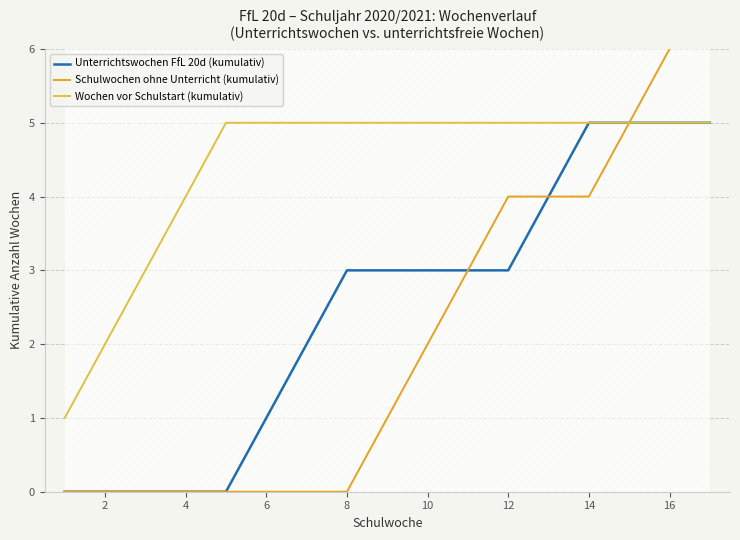

What is the value of the Wochen vor Schulstart (kumulativ) point at the 17th from the left?

5